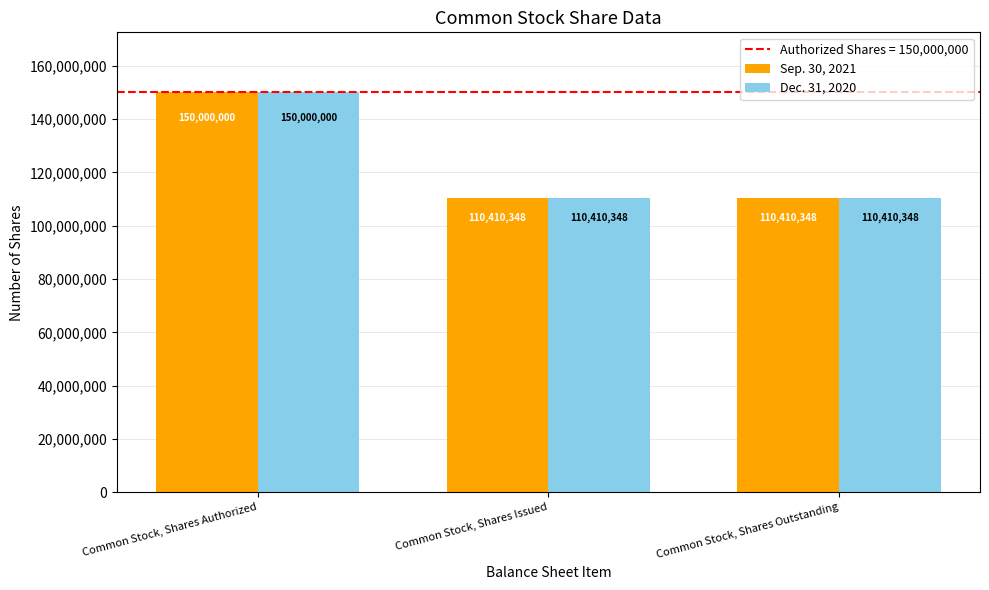

What is the average value of the Sep. 30, 2021 series?

123606899